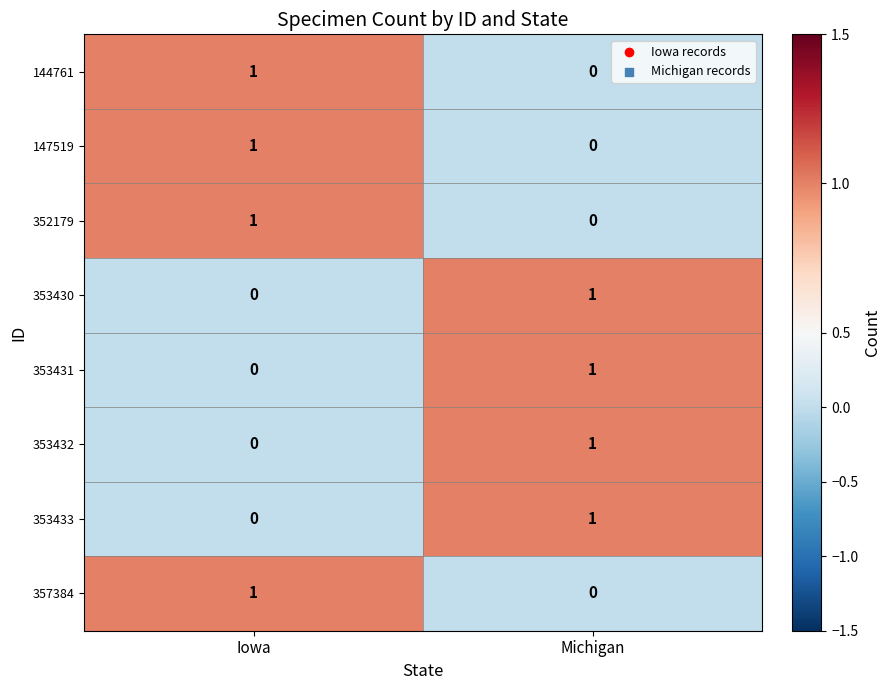

True or false: 144761 has a value of 2 at Iowa.

False